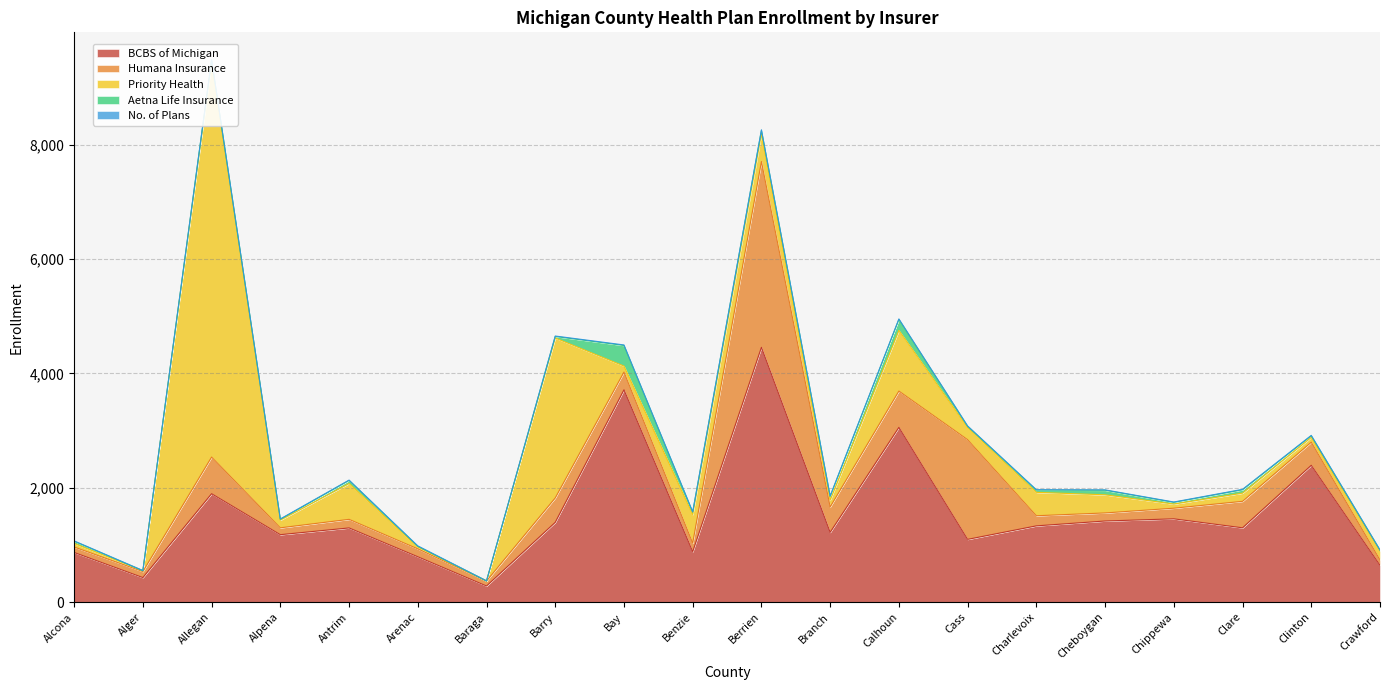

Which series has the widest spread of values?

Priority Health